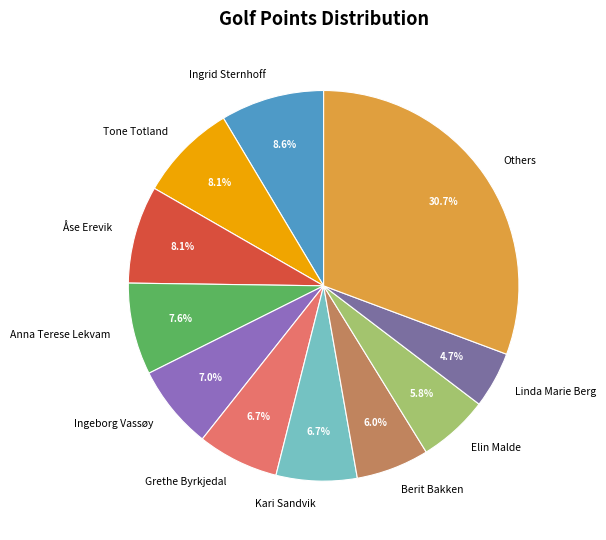

Between Others and Linda Marie Berg, which is larger?

Others